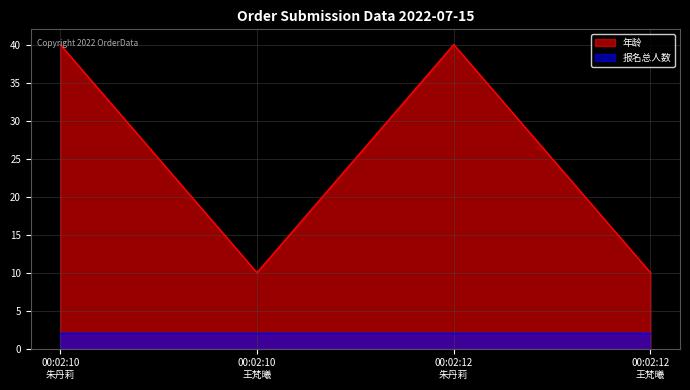

True or false: there are more than 2 points higher than both neighbors.

False